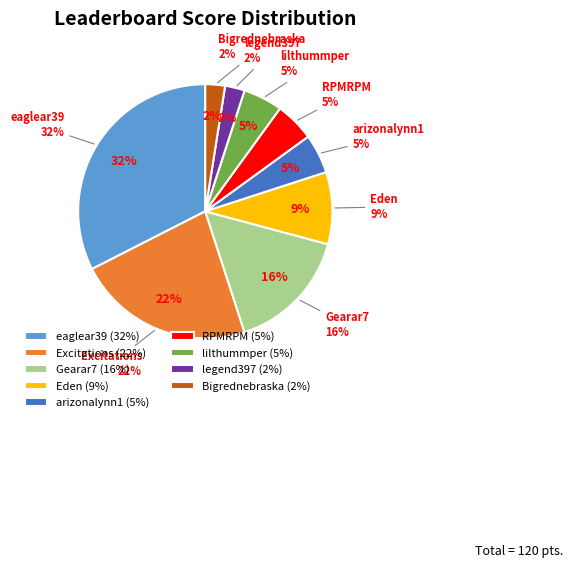

How many slices are in this pie chart?

9